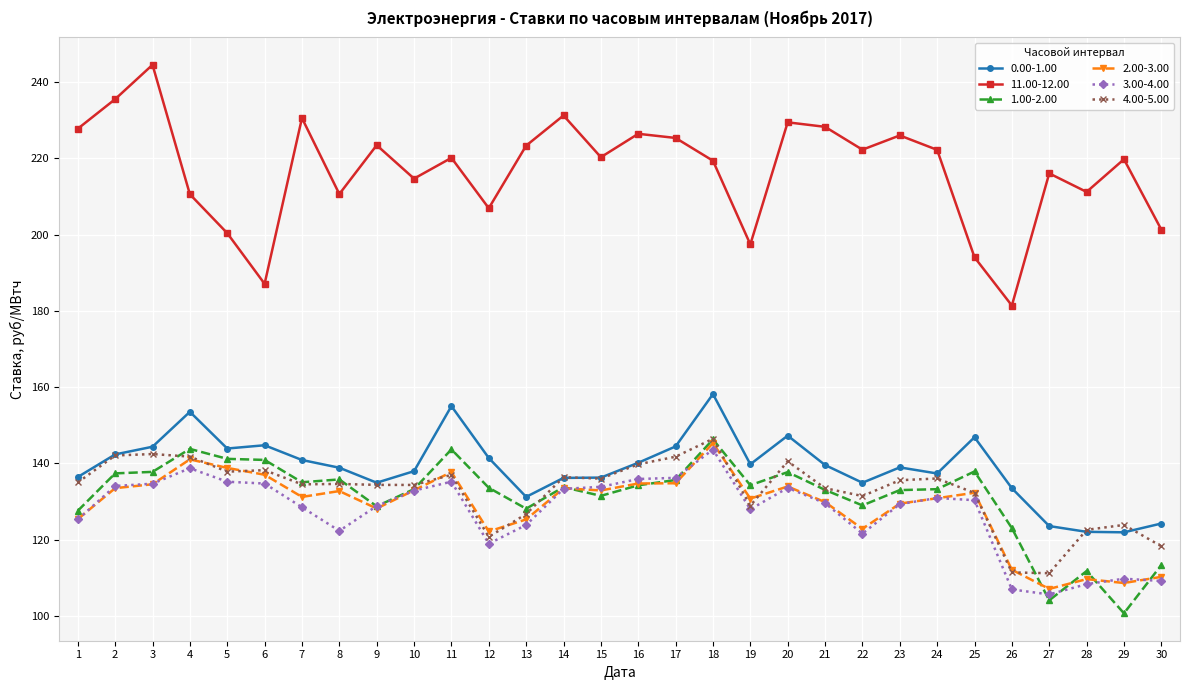

What is the average value of the 3.00-4.00 series?

127.3